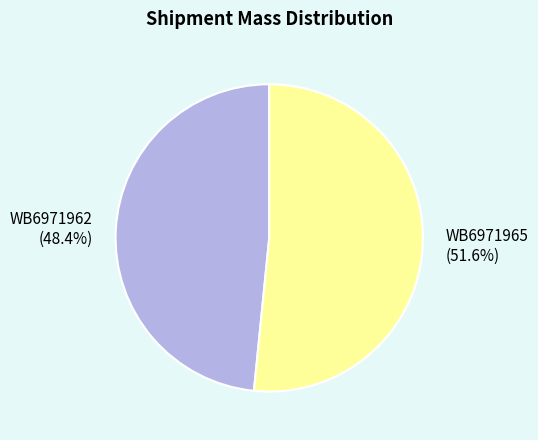

What is the largest slice in the pie chart?

WB6971965